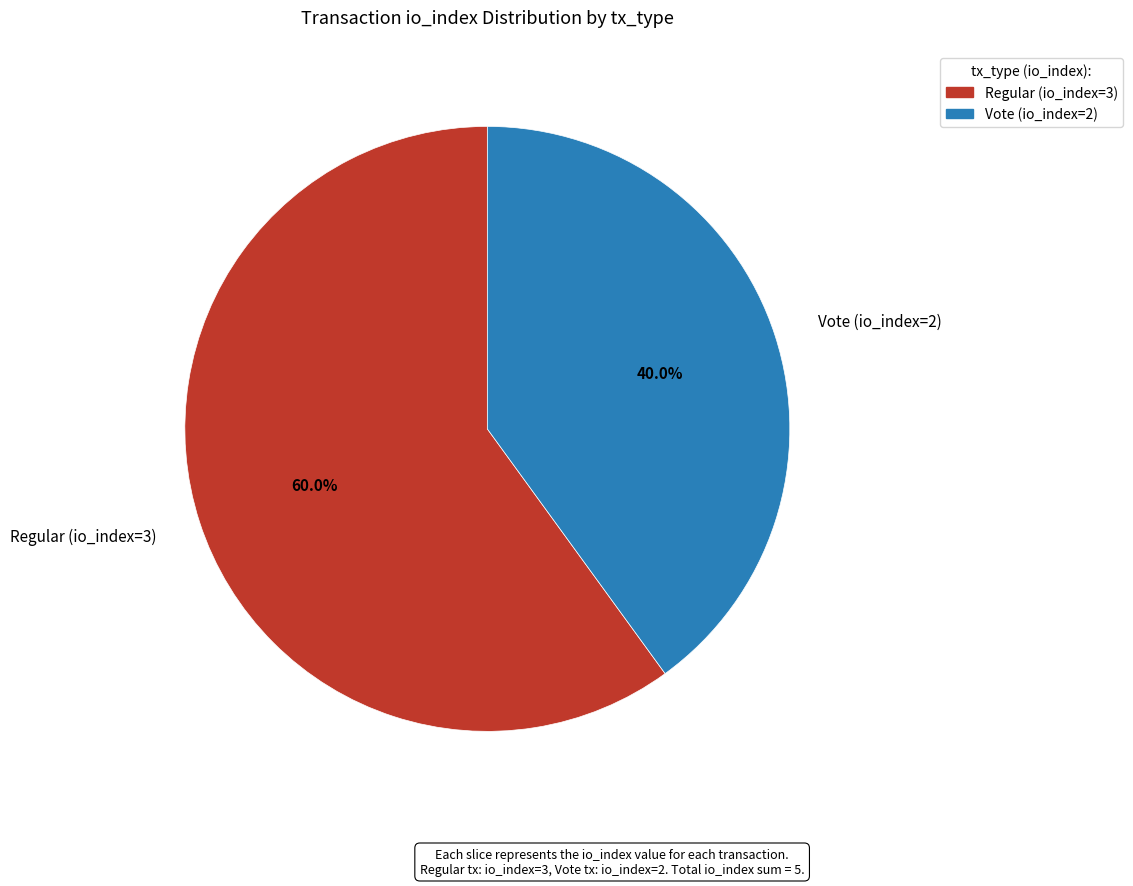

To the nearest percent, what is the average slice percentage?

50%